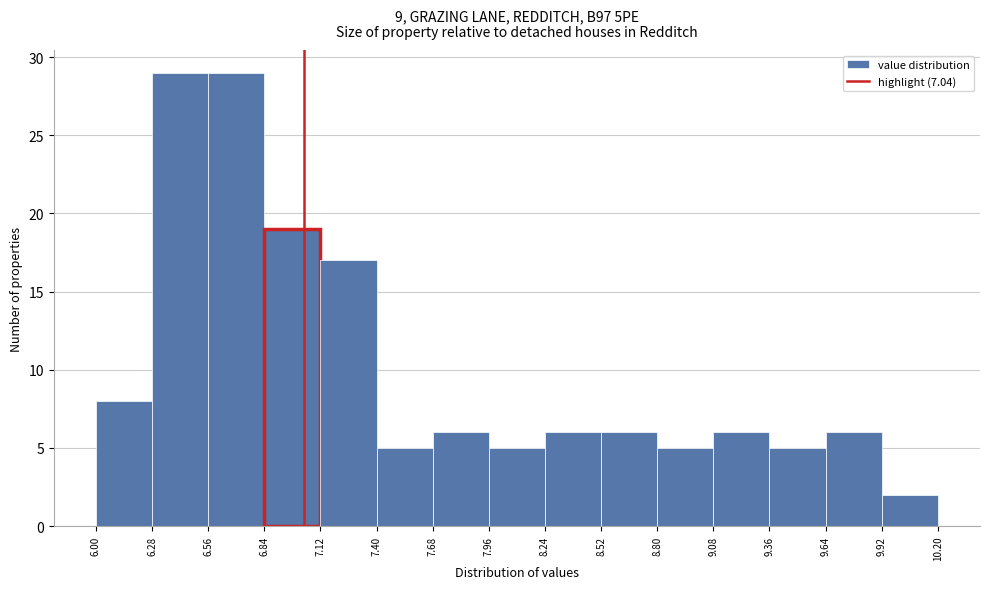

Reading left to right, transcribe this chart: for each bar, give the range it covers on the x-axis and its height. The values are not printed on the chart, so give them approximately, as read against the axis.

6.00 to 6.28: 8
6.28 to 6.56: 29
6.56 to 6.84: 29
6.84 to 7.12: 19
7.12 to 7.40: 17
7.40 to 7.68: 5
7.68 to 7.96: 6
7.96 to 8.24: 5
8.24 to 8.52: 6
8.52 to 8.80: 6
8.80 to 9.08: 5
9.08 to 9.36: 6
9.36 to 9.64: 5
9.64 to 9.92: 6
9.92 to 10.20: 2